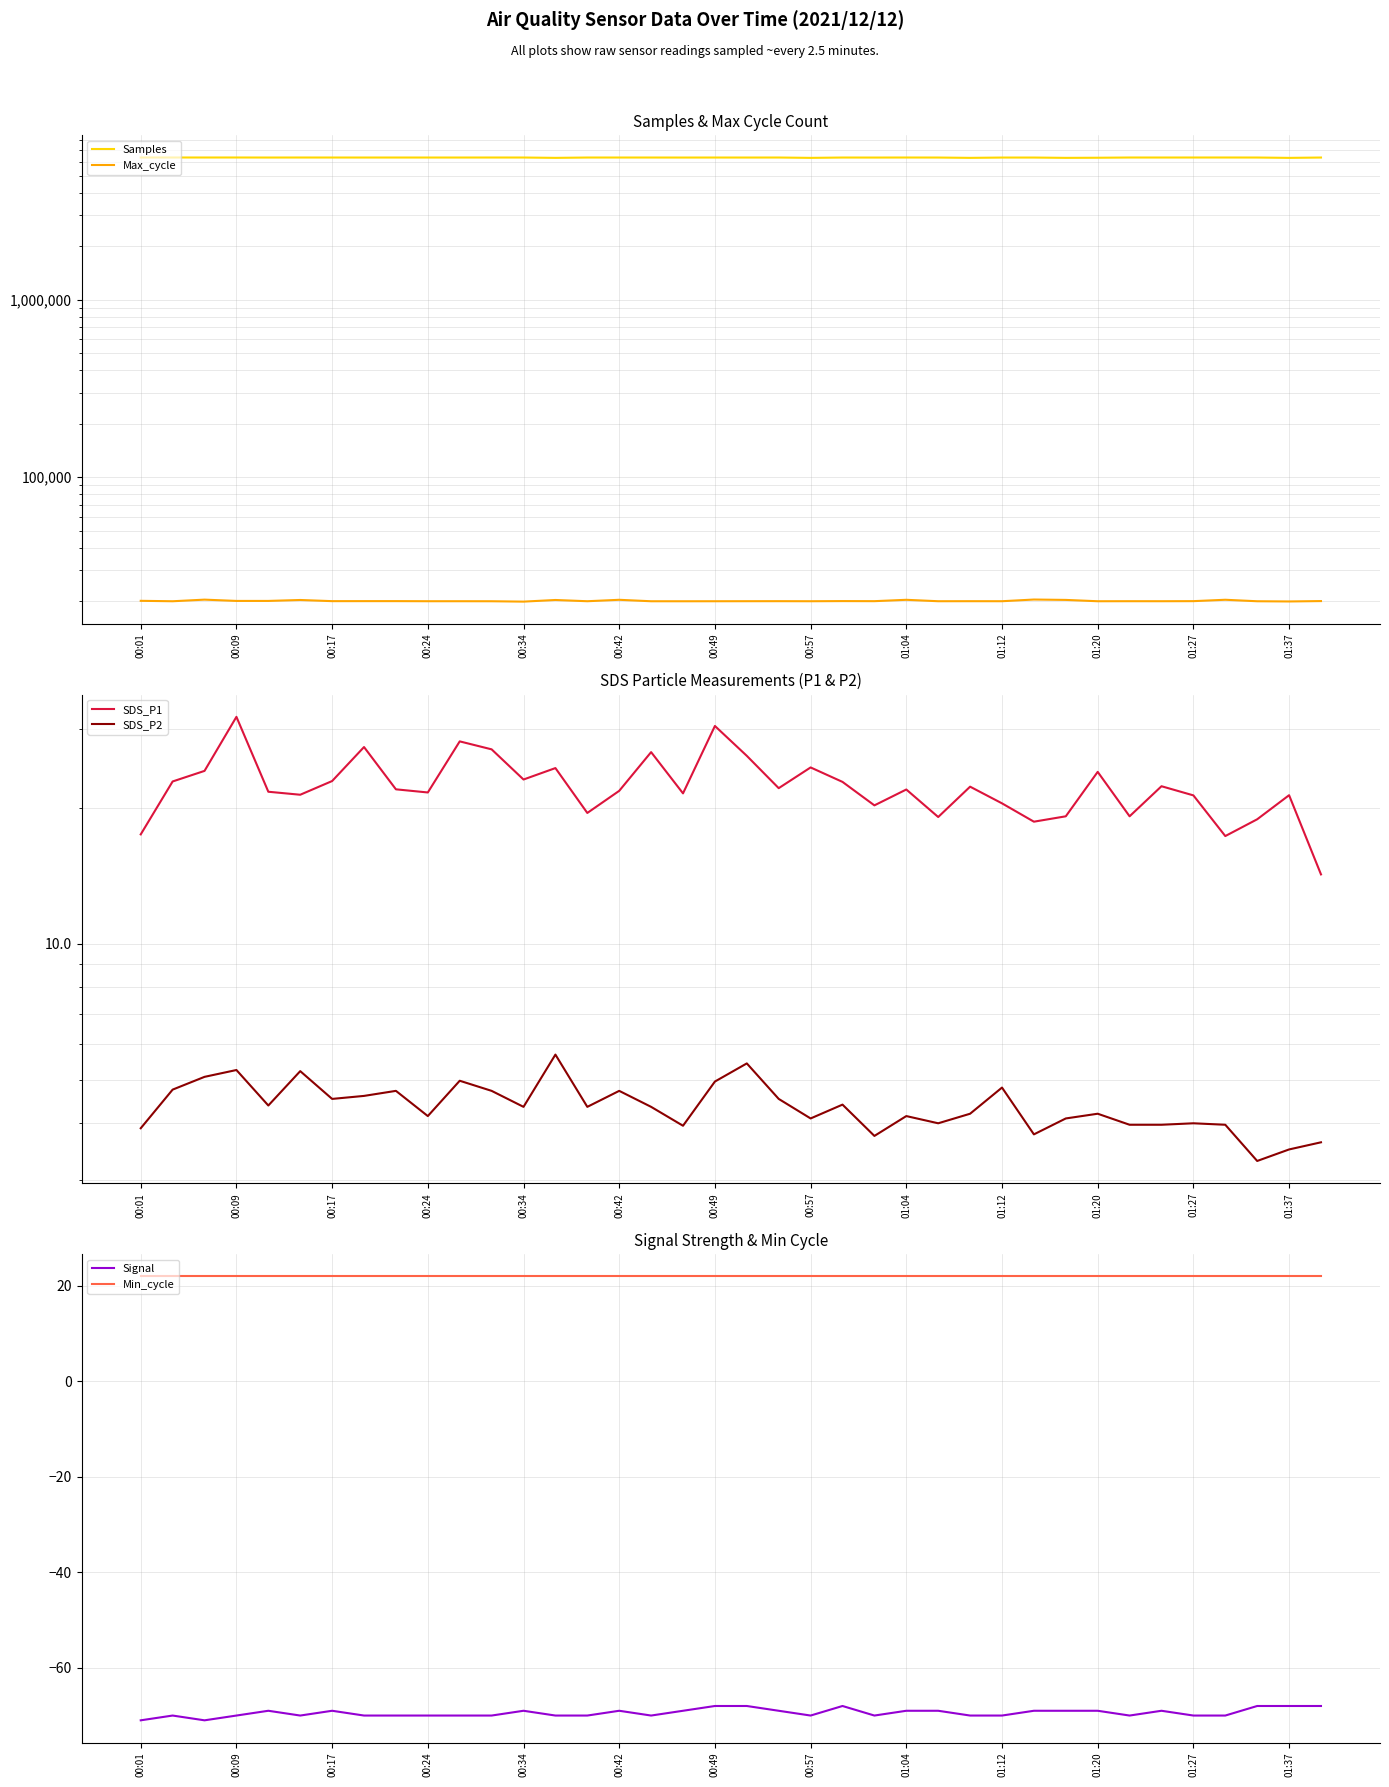

What is the minimum value for Min_cycle?

22